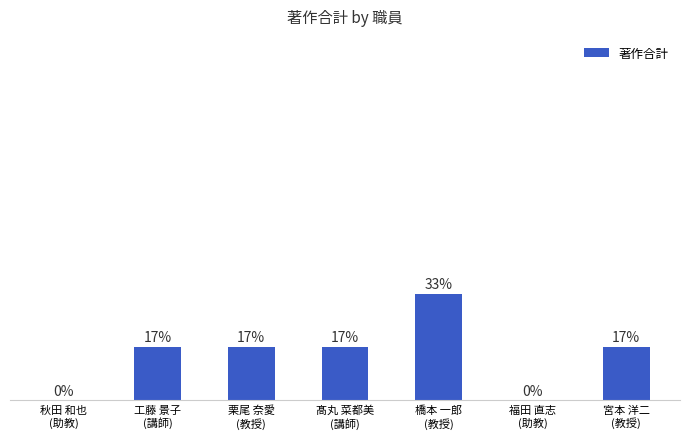

What is the ratio of the value at 工藤 景子
(講師) to the value at 栗尾 奈愛
(教授)?

1.0